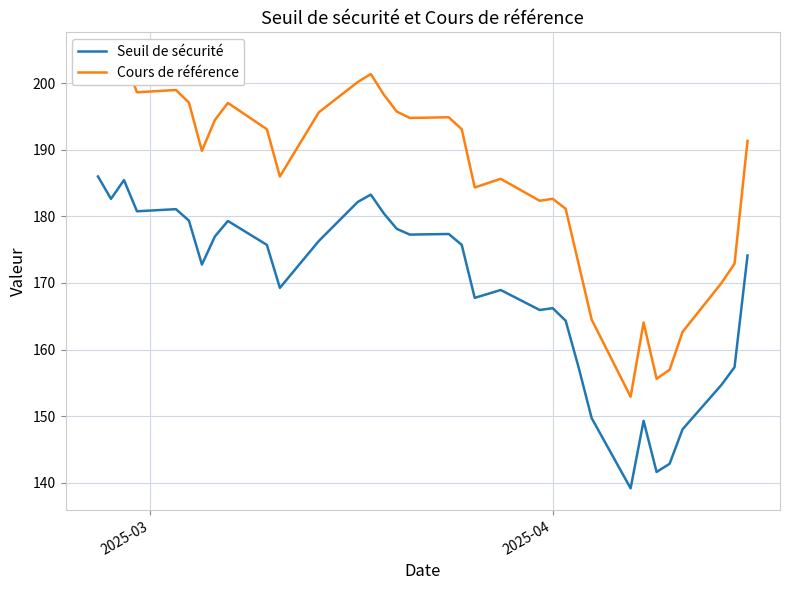

What is the highest value of the Seuil de sécurité series?

186.0